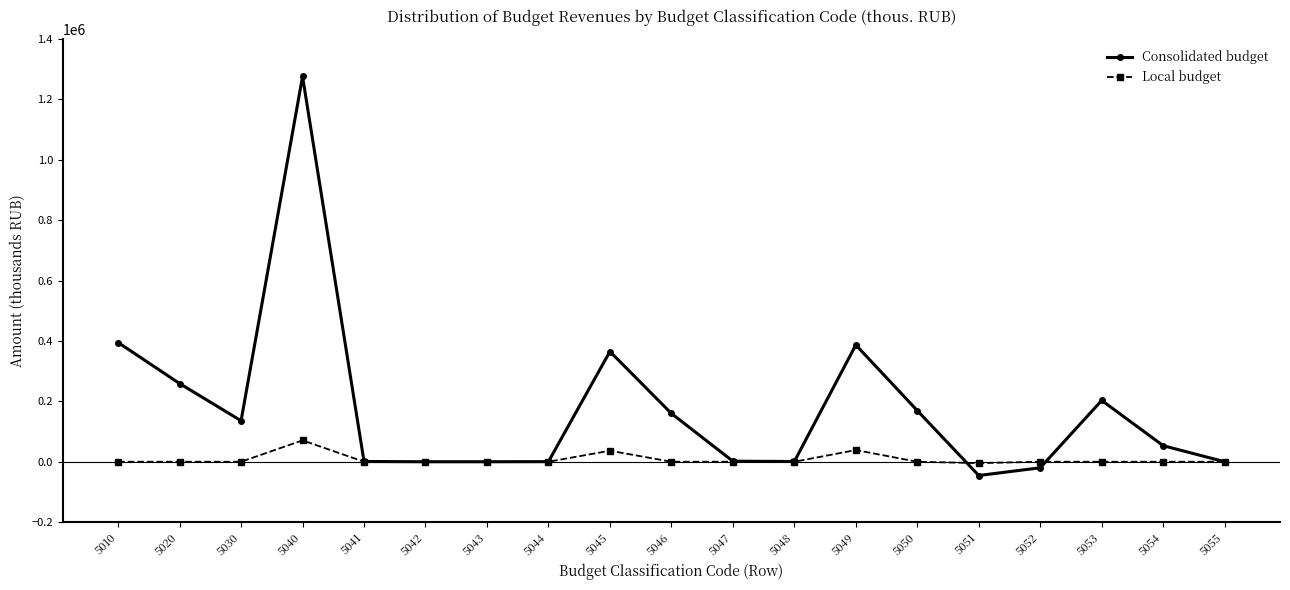

At which category does Consolidated budget reach its first local valley?

5030